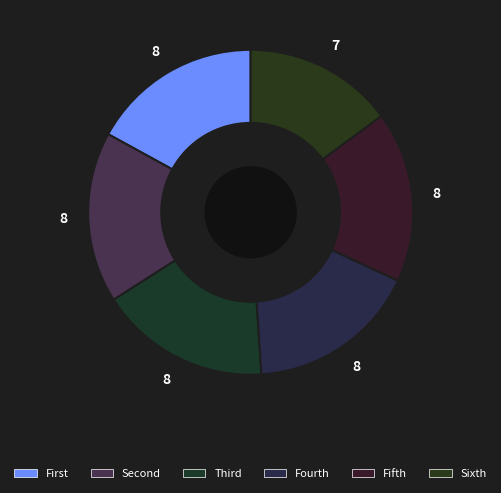

How many segments does this pie chart have?

6